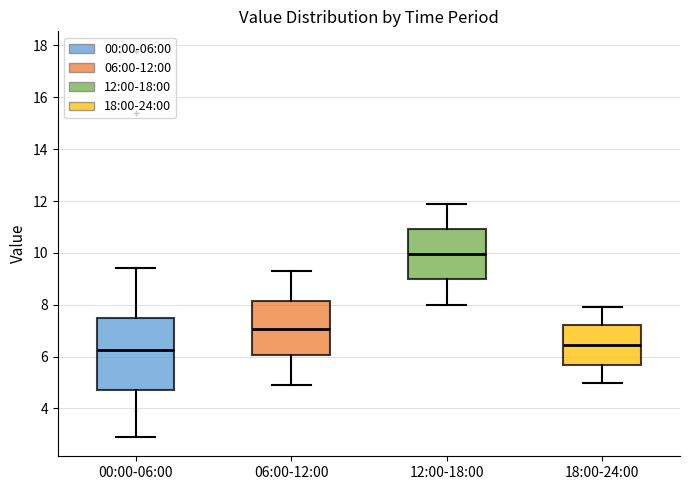

Reading left to right, read every box against the y-axis: the position of its median line, the range the box covers, and the ends of its whiskers. The values are not printed on the chart, so give them approximately, as read against the axis.

00:00-06:00: median 6.2, box 4.8 to 7.4, whiskers 3.0 to 9.4
06:00-12:00: median 7.0, box 6.0 to 8.2, whiskers 5.0 to 9.4
12:00-18:00: median 10.0, box 9.0 to 11.0, whiskers 8.0 to 12.0
18:00-24:00: median 6.4, box 5.6 to 7.2, whiskers 5.0 to 8.0